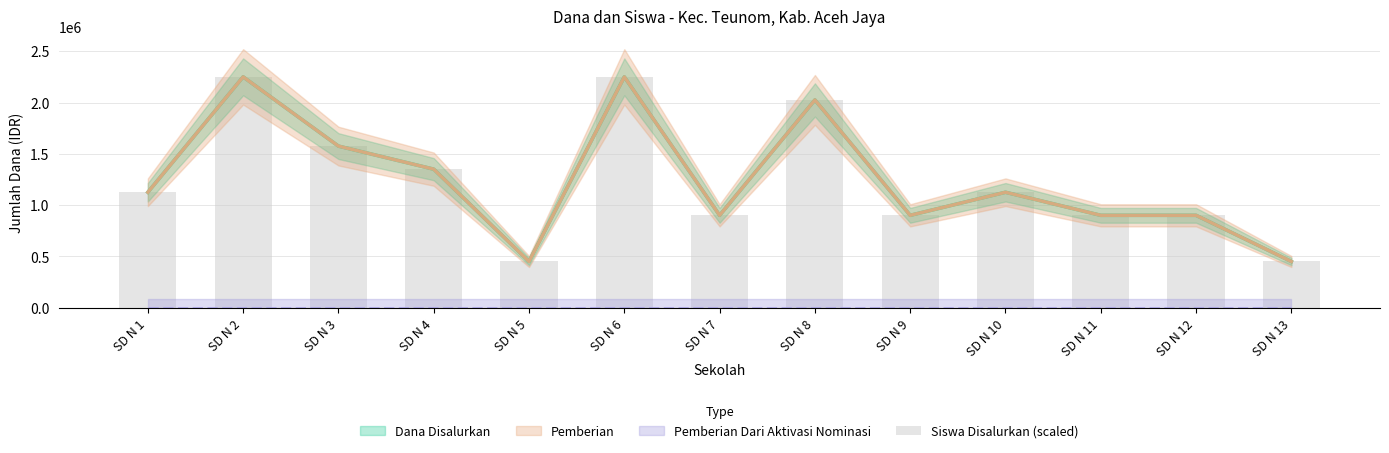

List the labels in order of value, smallest first.

SD N 5, SD N 13, SD N 7, SD N 9, SD N 11, SD N 12, SD N 1, SD N 10, SD N 4, SD N 3, SD N 8, SD N 2, SD N 6